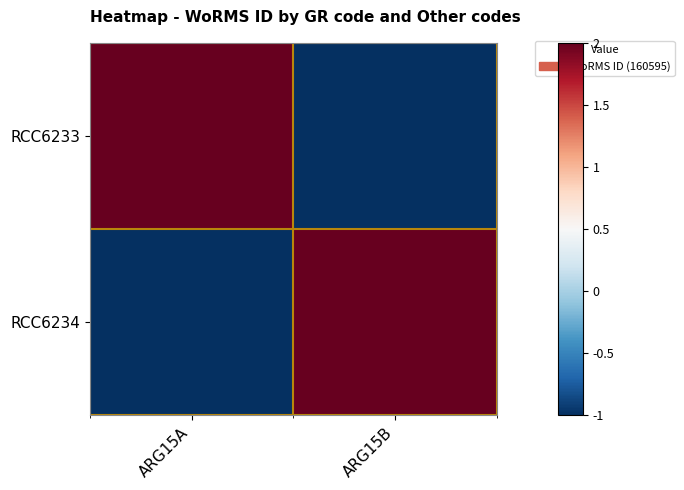

At how many categories does at least one series exceed 1?

2